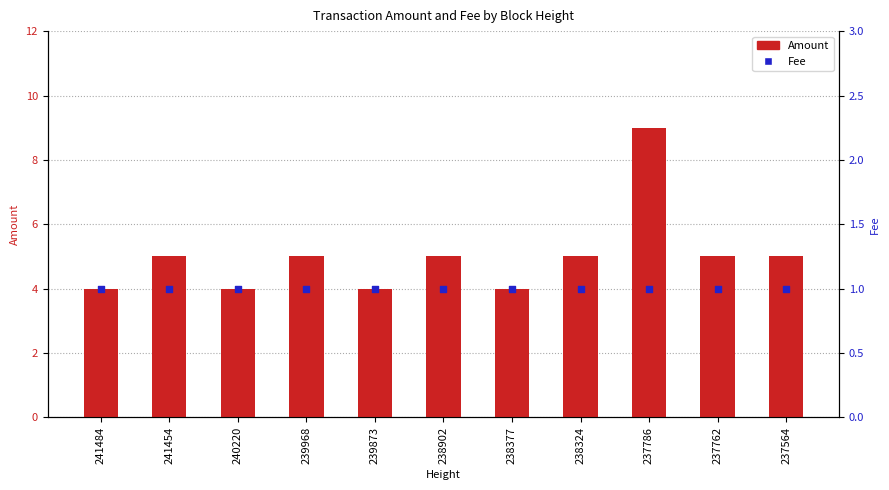

Is the value of Fee at 238902 greater than the value of Amount at 238324?

No